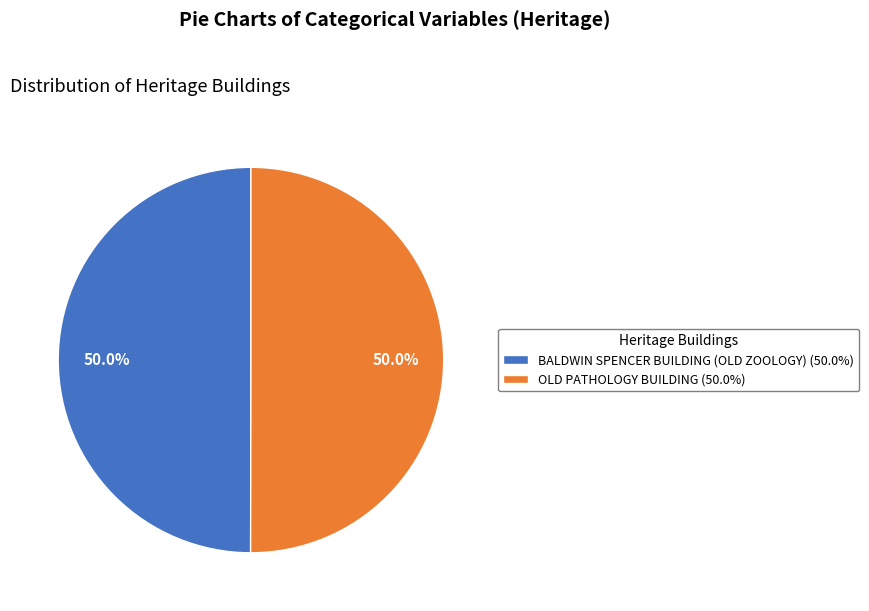

What percentage is the BALDWIN SPENCER BUILDING (OLD ZOOLOGY) slice, to the nearest percent?

50%